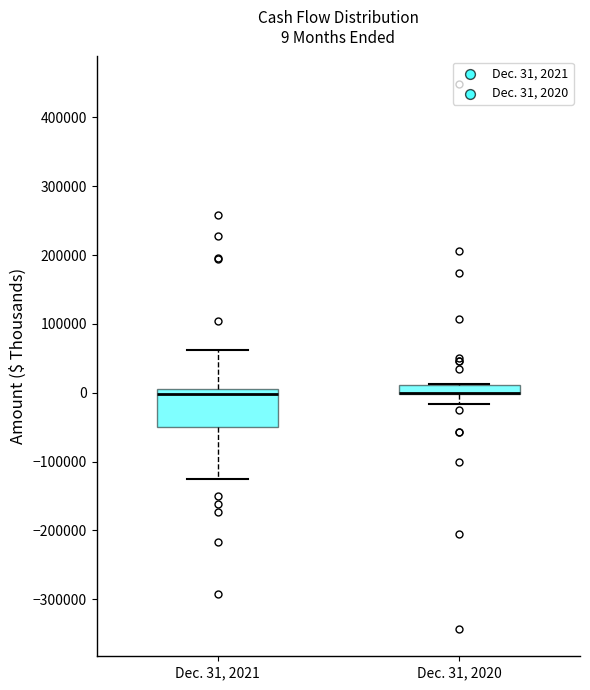

Comparing the boxes themselves (not the whiskers), which one is the tallest?

Dec. 31, 2021